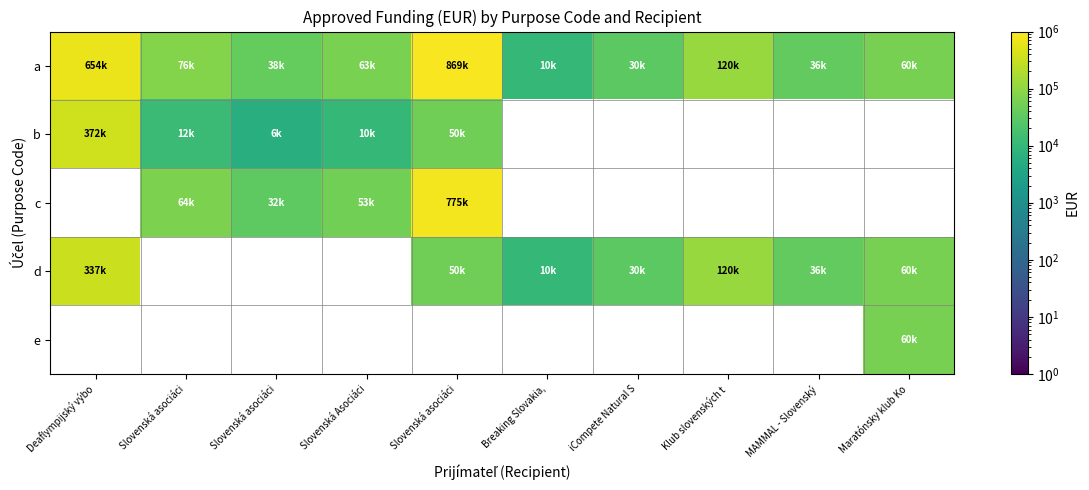

Which category has the highest value in the d series?

Deaflympijský výbo